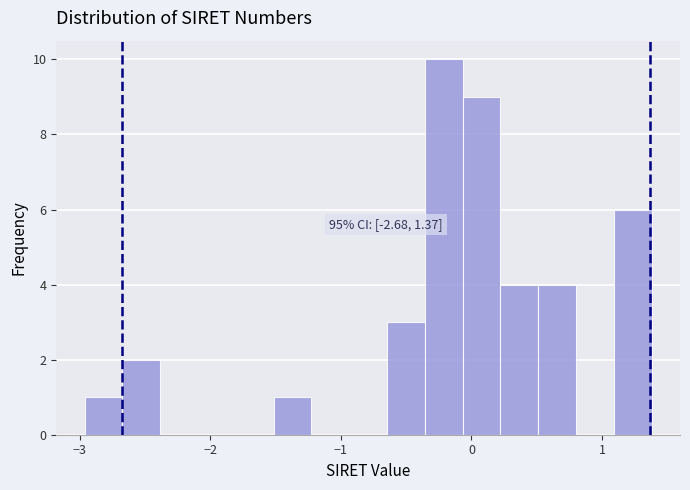

Around what value on the x-axis is the tallest bar? Give the approximate position of its centre, as read against the axis.

-0.2